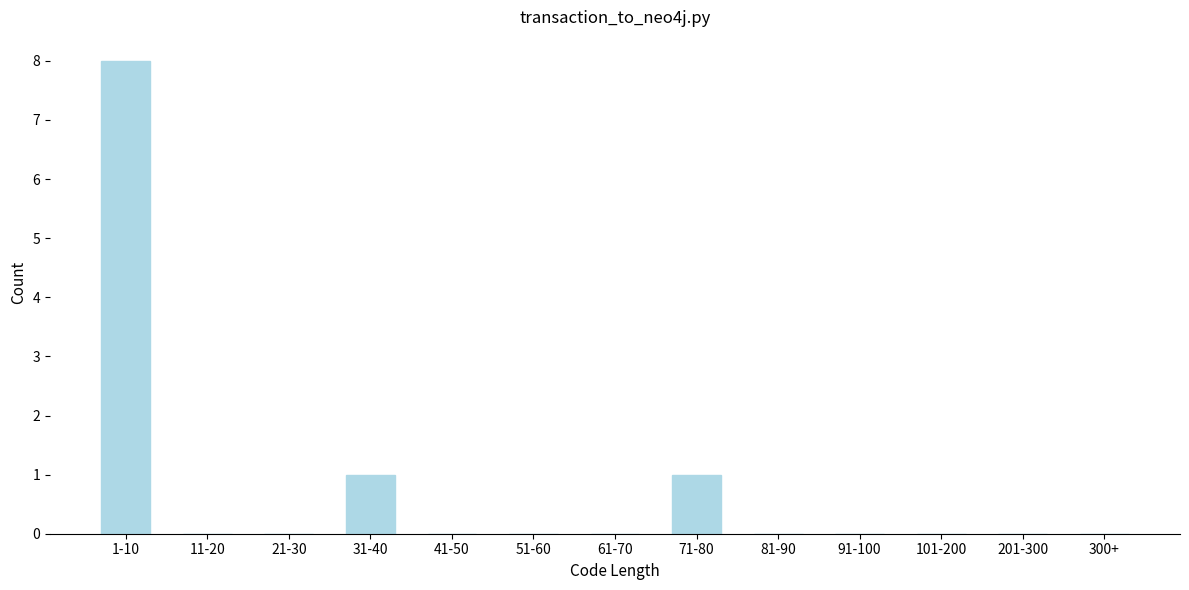

Reading left to right, what are all the values shown in this chart?

1-10=8	11-20=0	21-30=0	31-40=1	41-50=0	51-60=0	61-70=0	71-80=1	81-90=0	91-100=0	101-200=0	201-300=0	300+=0